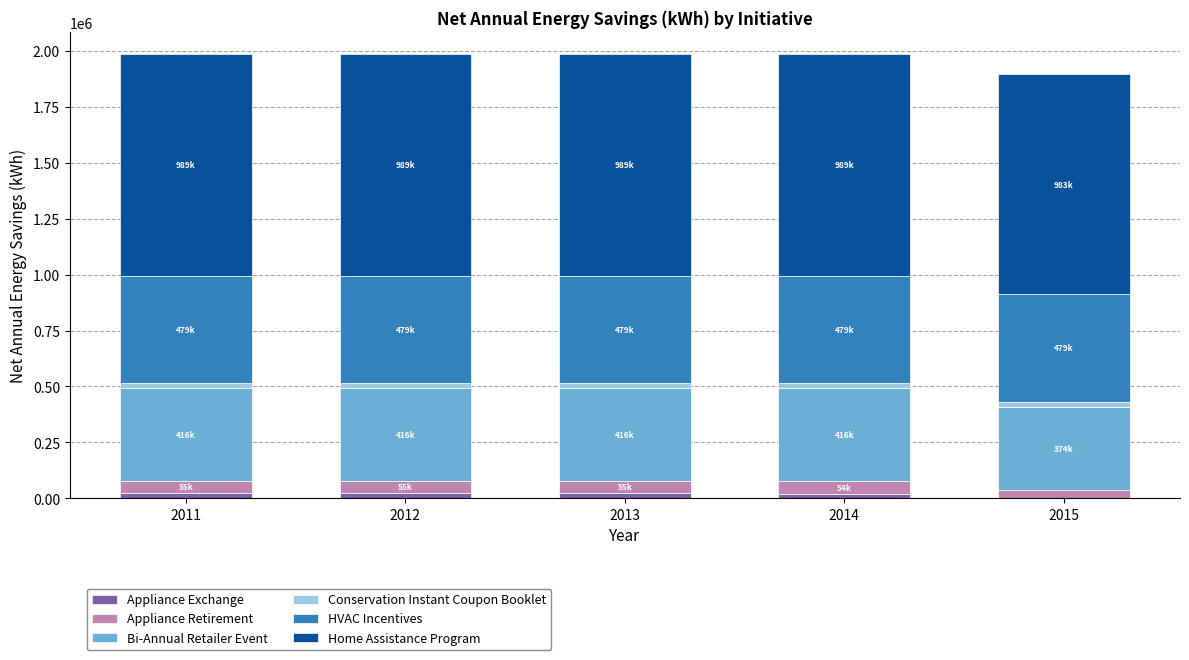

Are the bars horizontal?

No